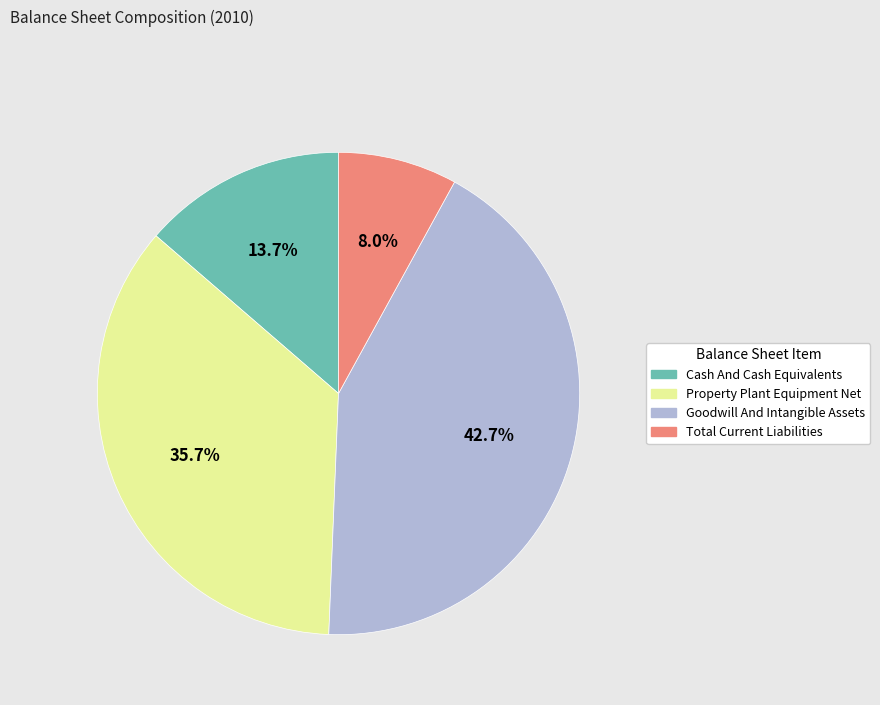

Combined, do Property Plant Equipment Net and Cash And Cash Equivalents account for over 50%?

No